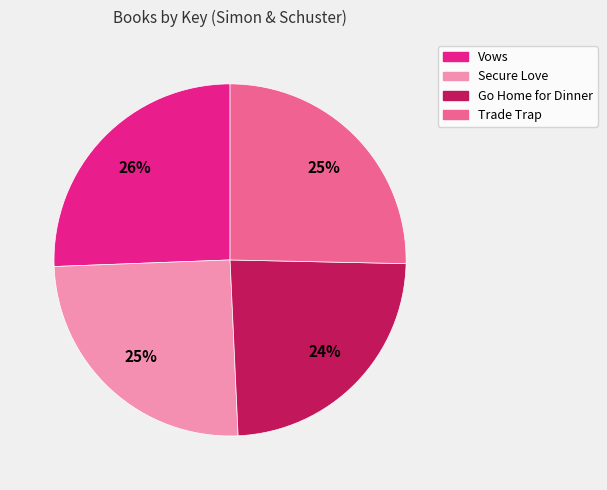

What percentage is the Trade Trap slice, to the nearest percent?

25%